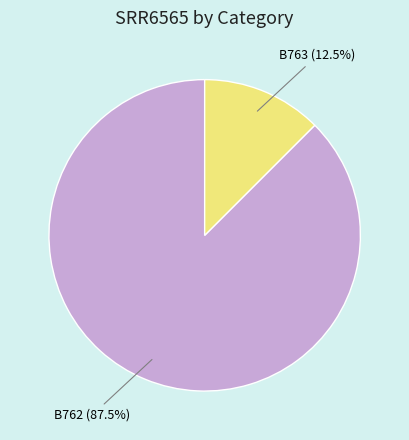

To the nearest percent, what is the combined percentage of B763 and B762?

100%